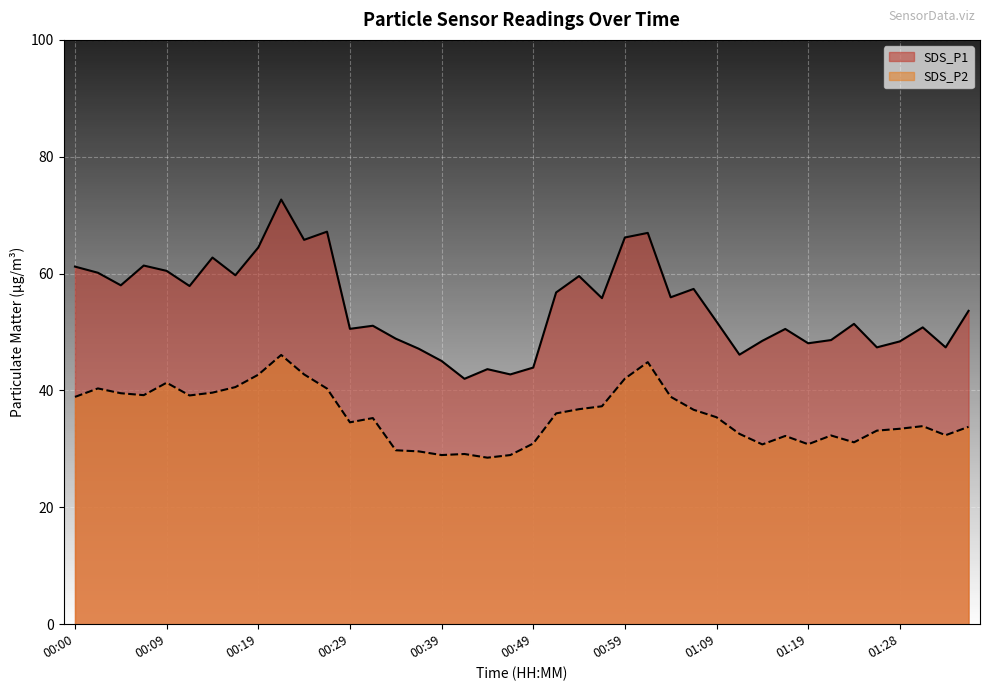

The SDS_P1 series shows 19.6 at 00:37. True or false?

False